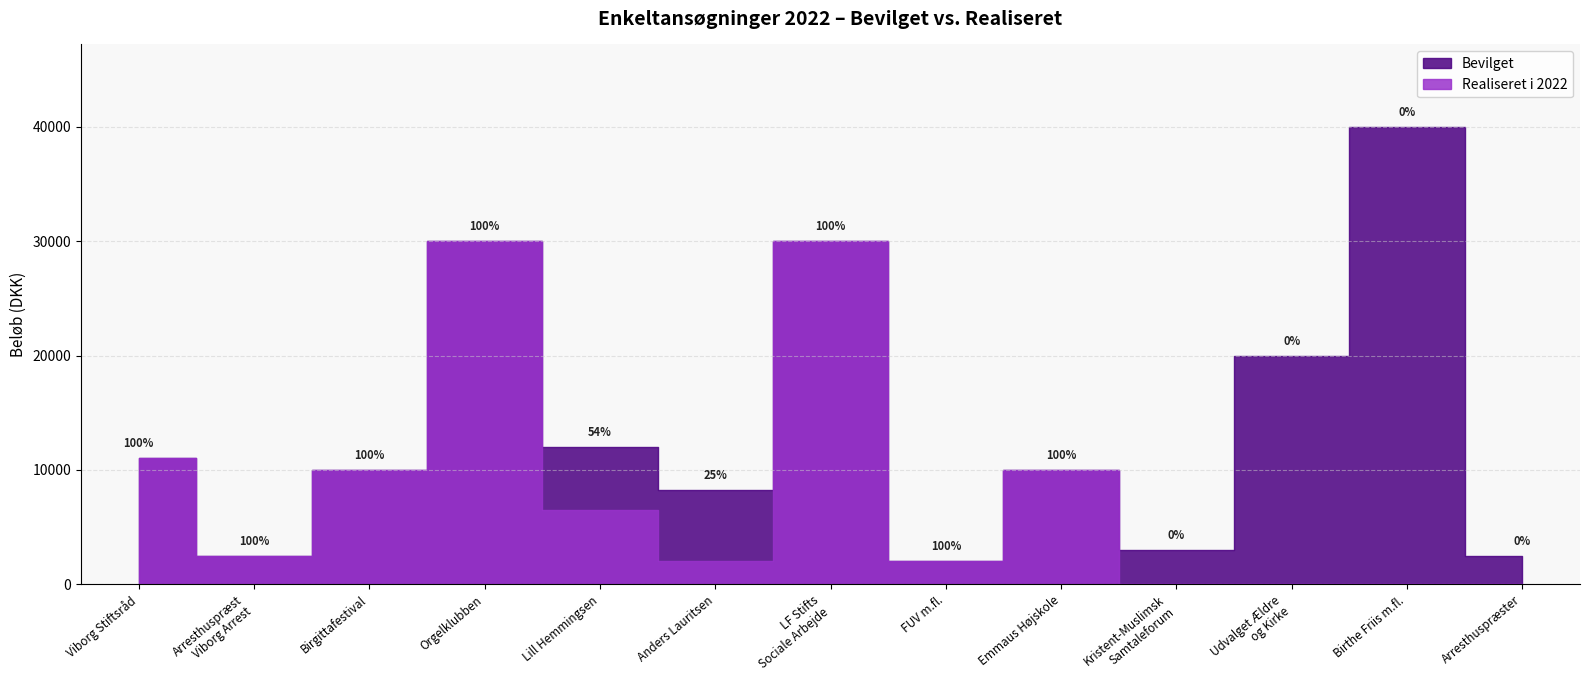

The Bevilget series shows 2000 at FUV m.fl.. True or false?

True